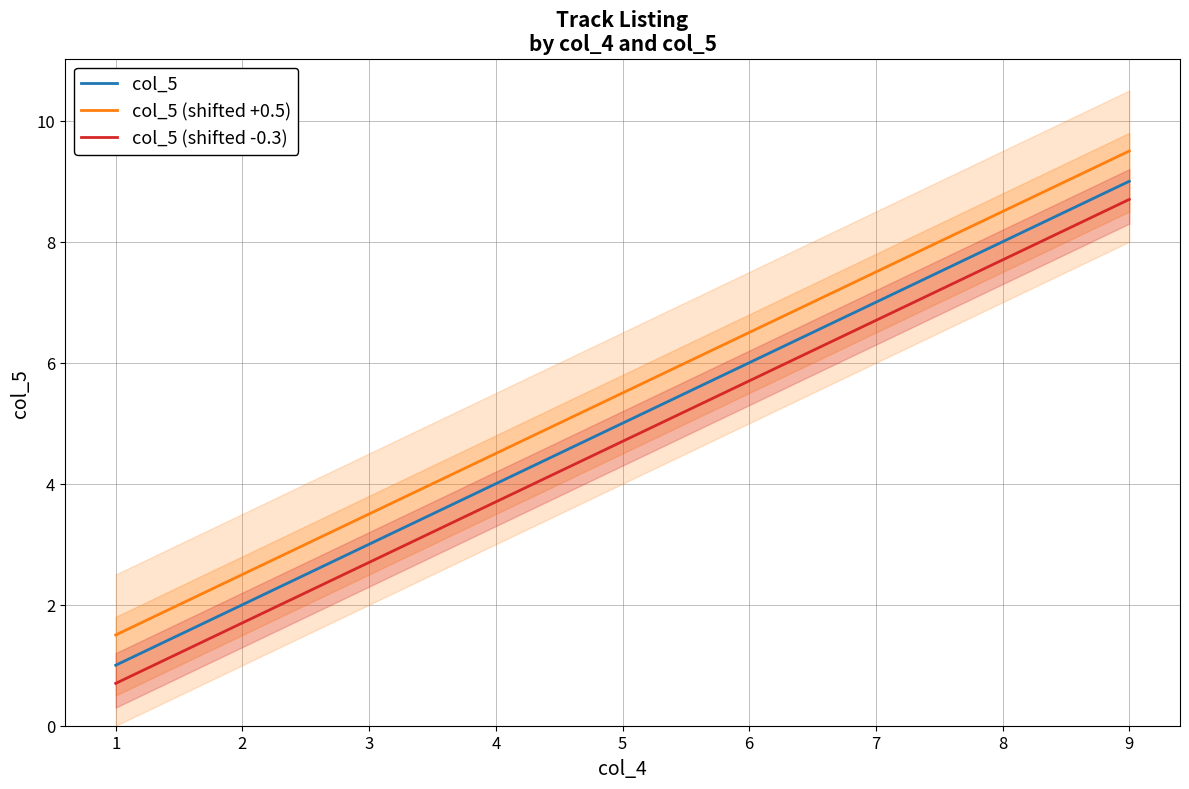

At how many categories does at least one series exceed 8?

2